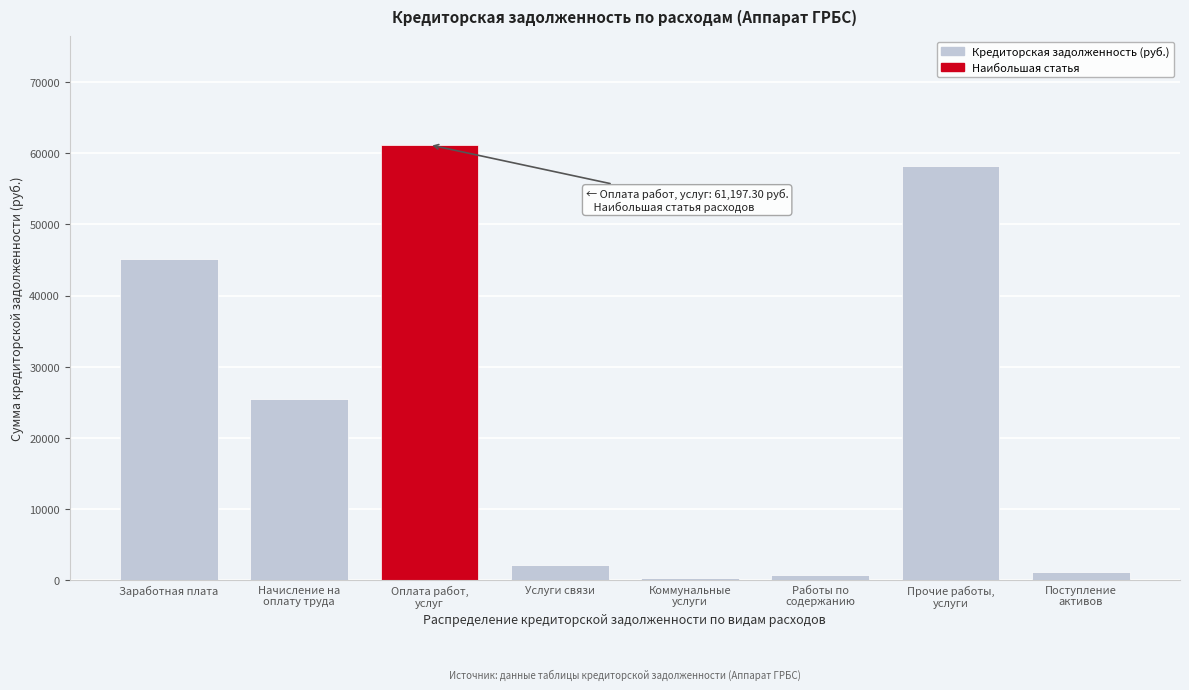

Reading left to right, what are all the values shown in this chart?

45213.6	25401.3	61197.3	2050.0	311.8	635.5	58200.0	1131.0